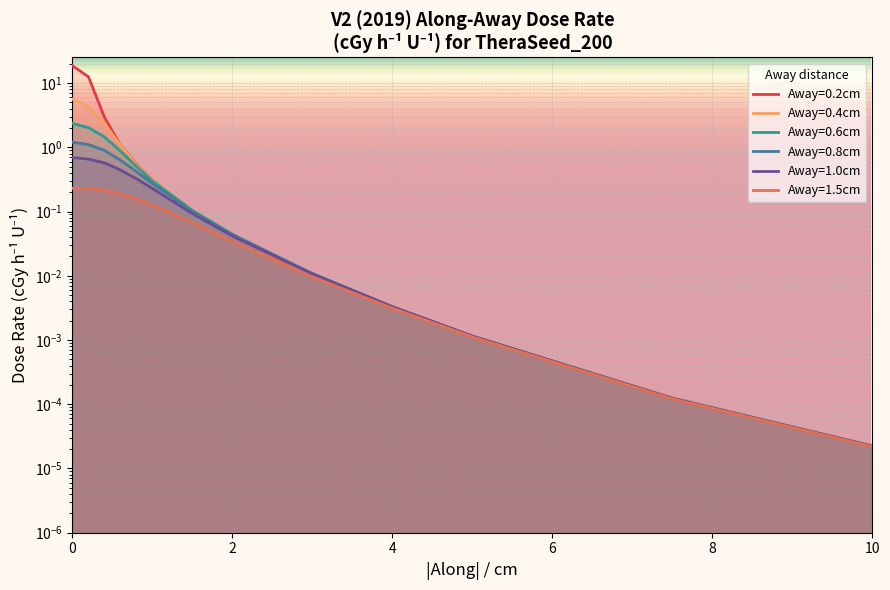

Rank the series at 3.0 from lowest to highest value.

Away=1.5cm, Away=0.2cm, Away=0.4cm, Away=1.0cm, Away=0.6cm, Away=0.8cm